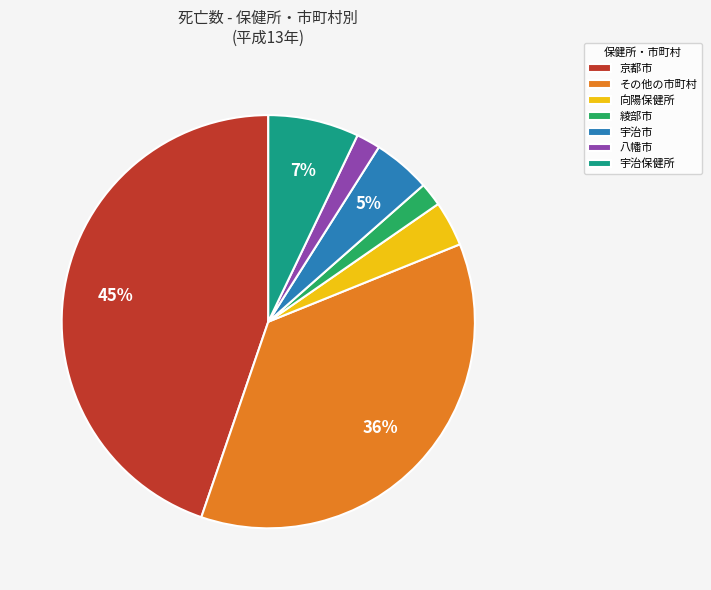

Is その他の市町村 the majority of the pie?

No